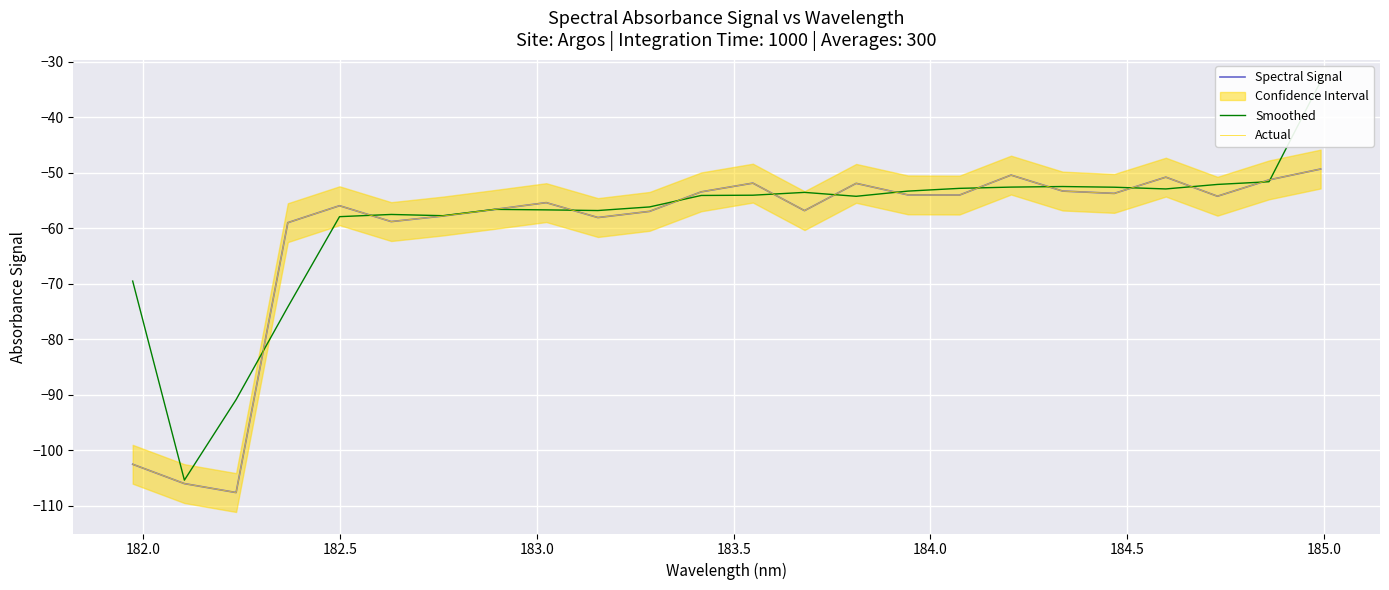

How many lines are shown in the chart?

3